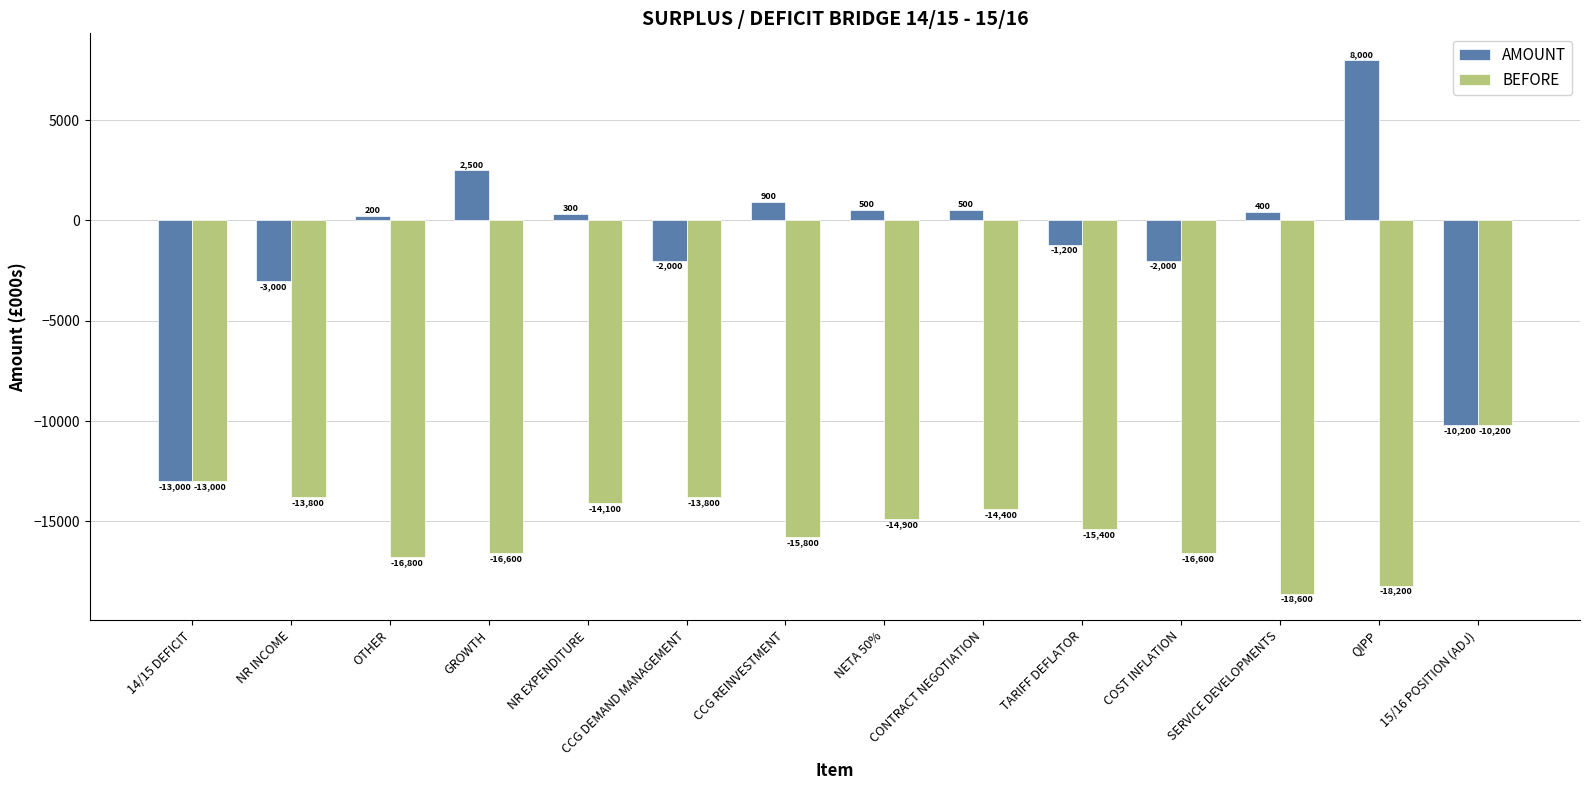

Reading left to right, what are all the values shown in this chart?

AMOUNT: -13000	-3000	200	2500	300	-2000	900	500	500	-1200	-2000	400	8000	-10200
BEFORE: -13000	-13800	-16800	-16600	-14100	-13800	-15800	-14900	-14400	-15400	-16600	-18600	-18200	-10200